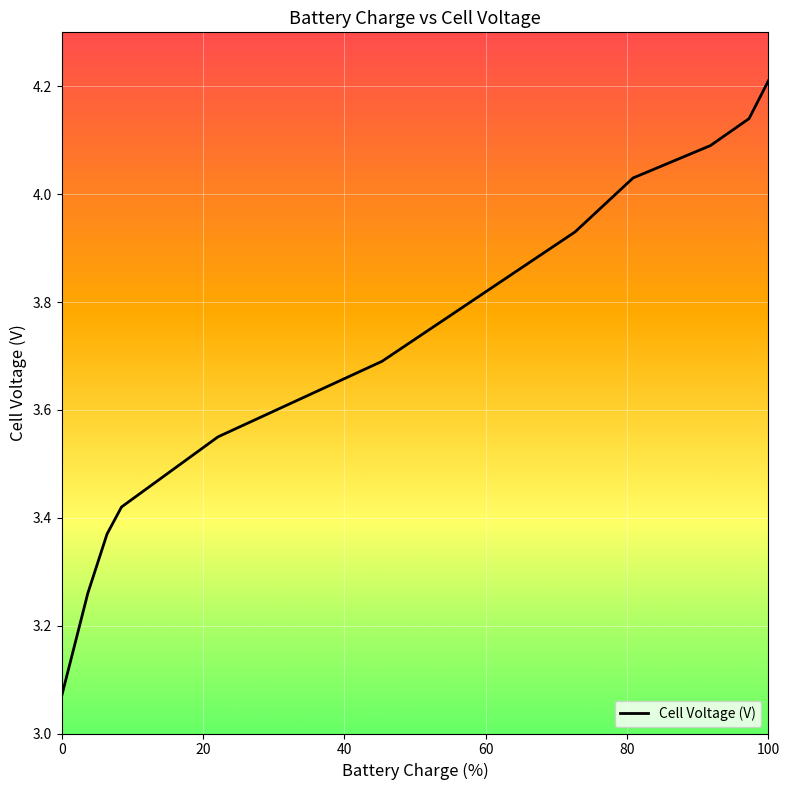

What is the greatest value displayed?

4.2